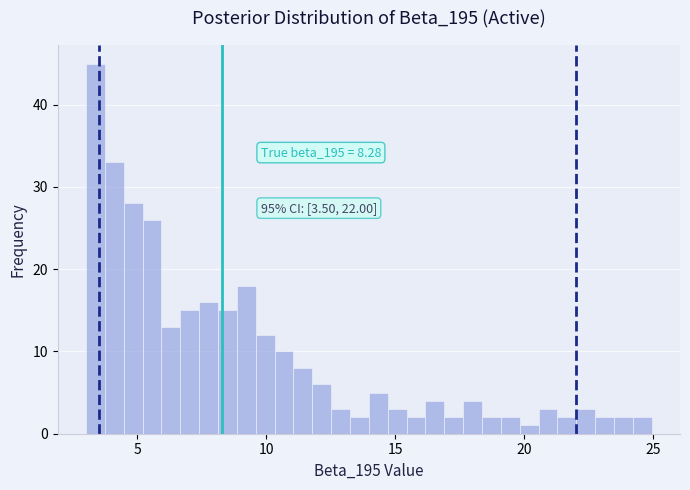

Read against the x-axis, roughly where is the centre of the tallest bar?

3.5